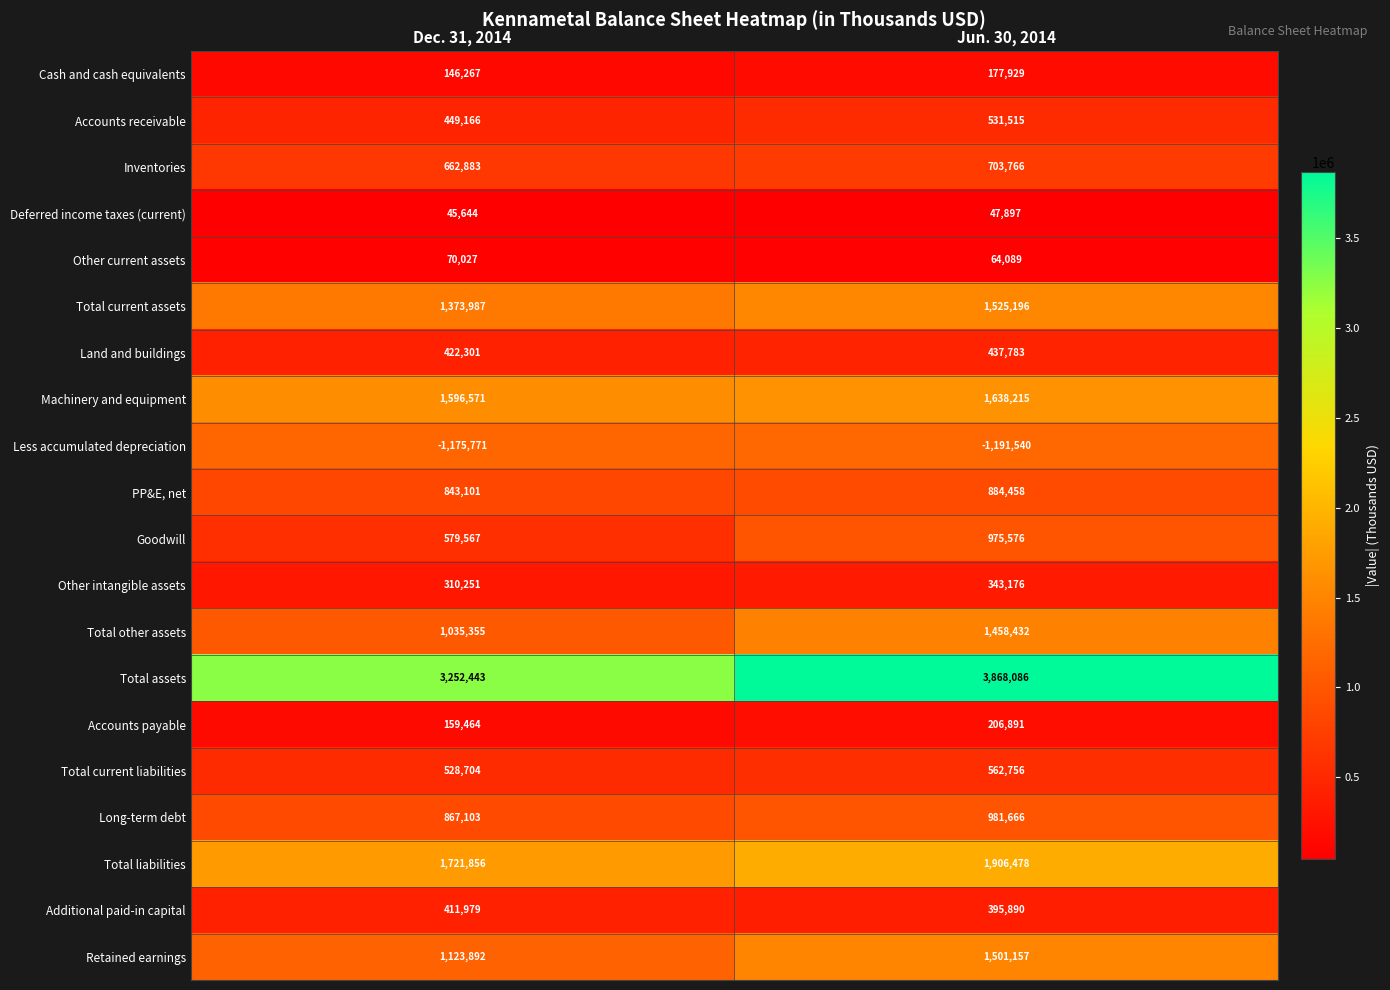

At how many categories does at least one series exceed 3807341?

1